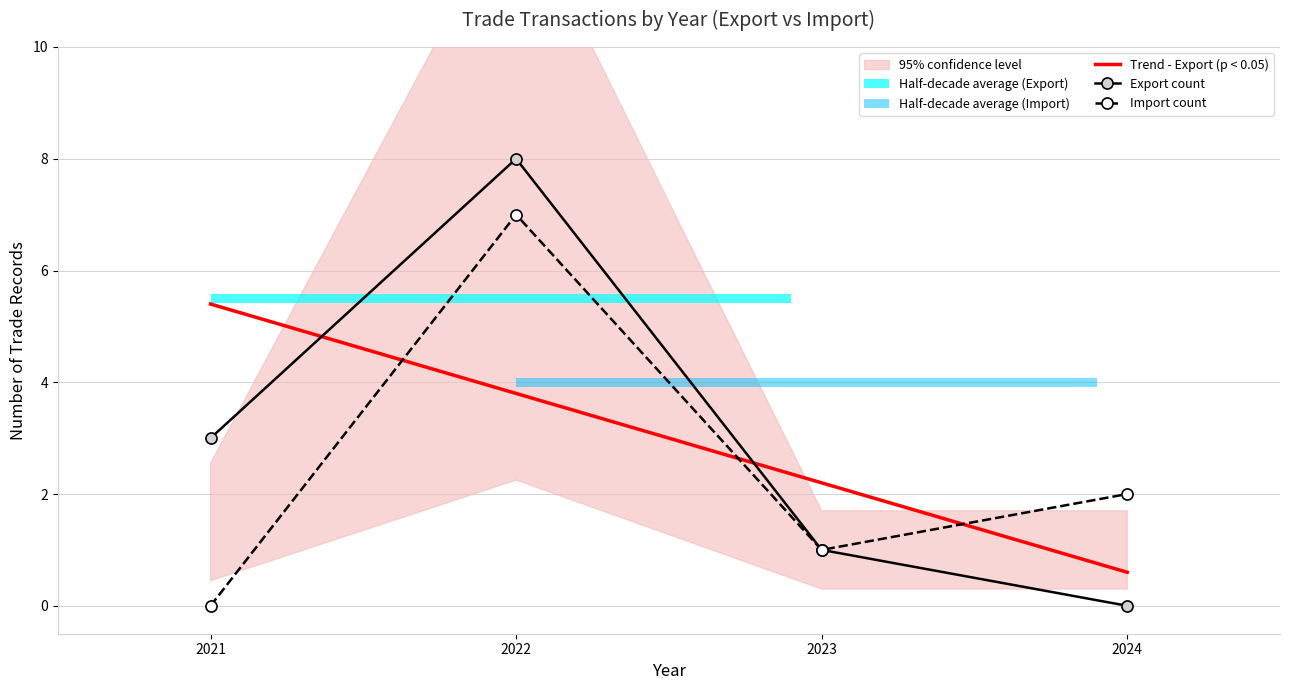

Where do Import count and Trend - Export (p < 0.05) first cross each other?

2021 and 2022